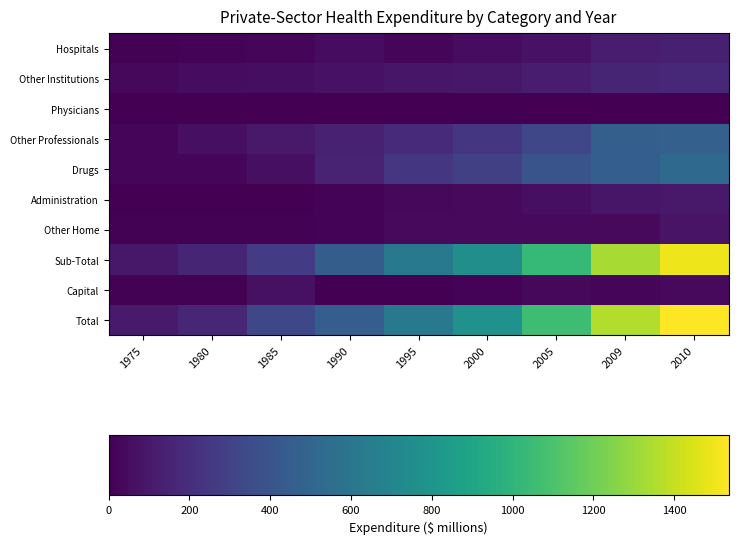

Between 1995 and 1990, which is larger?

1990